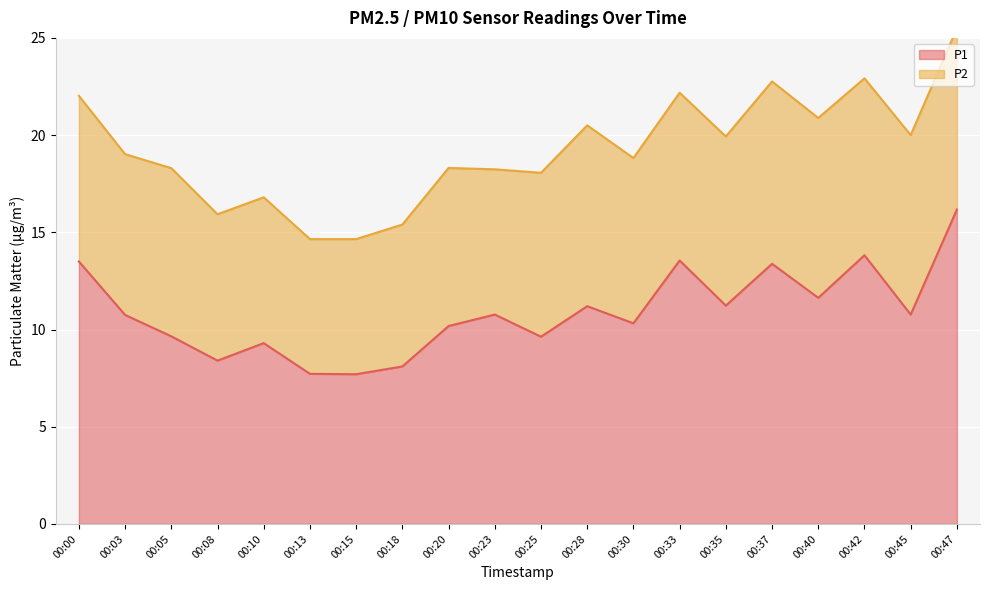

What is the value of the 16th point from the left?

13.4